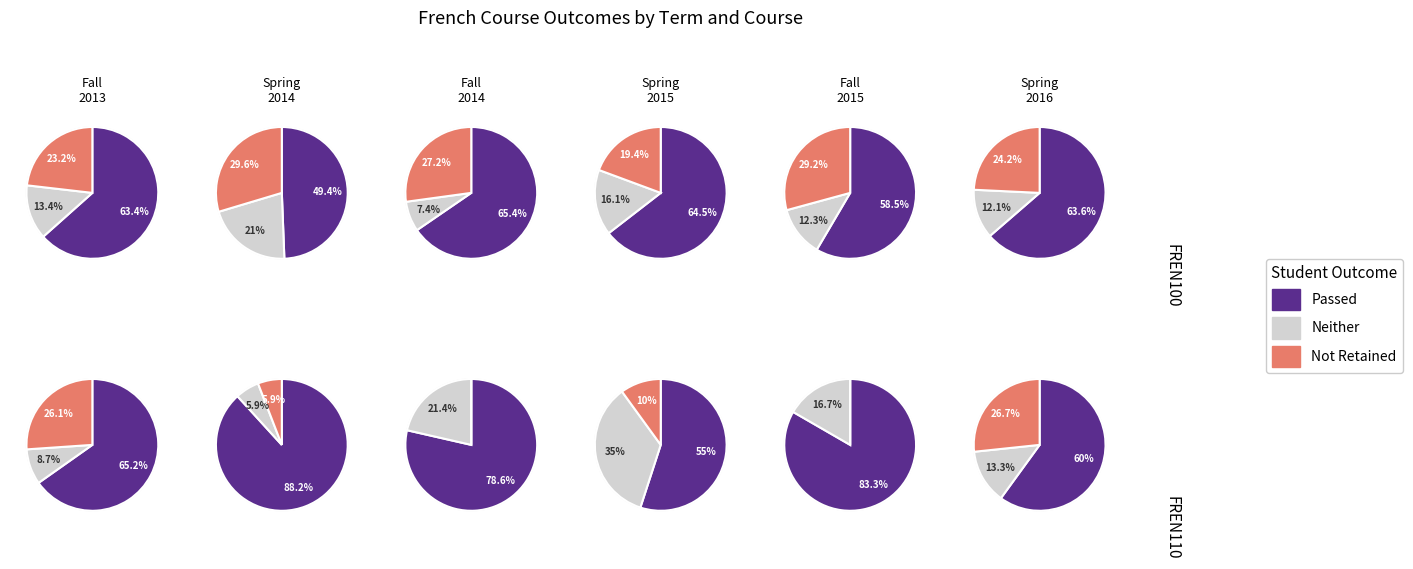

To the nearest percent, what is the combined percentage of 7 and 29?

7%